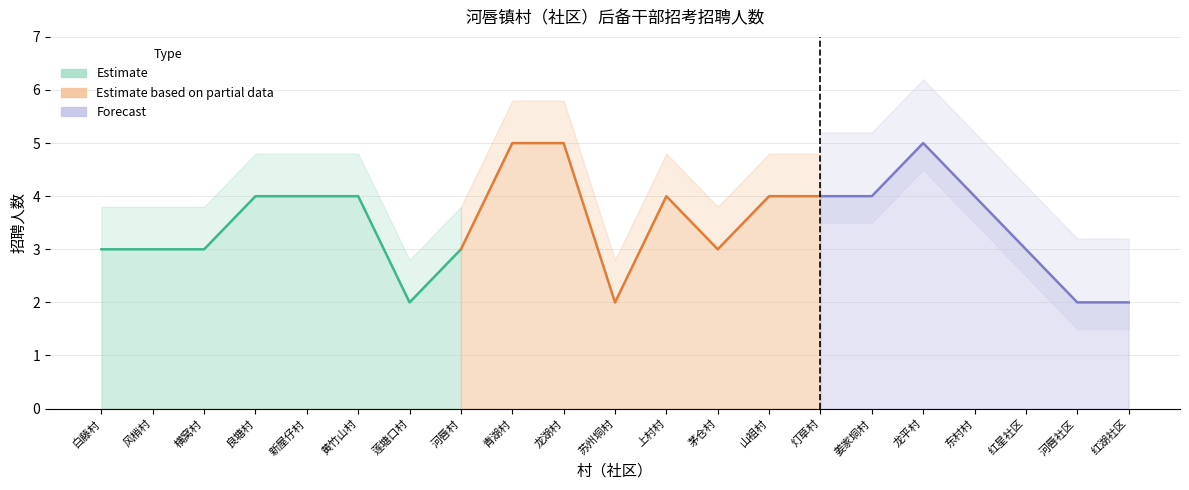

The chart shows a value of 4 at 黄竹山村. True or false?

True